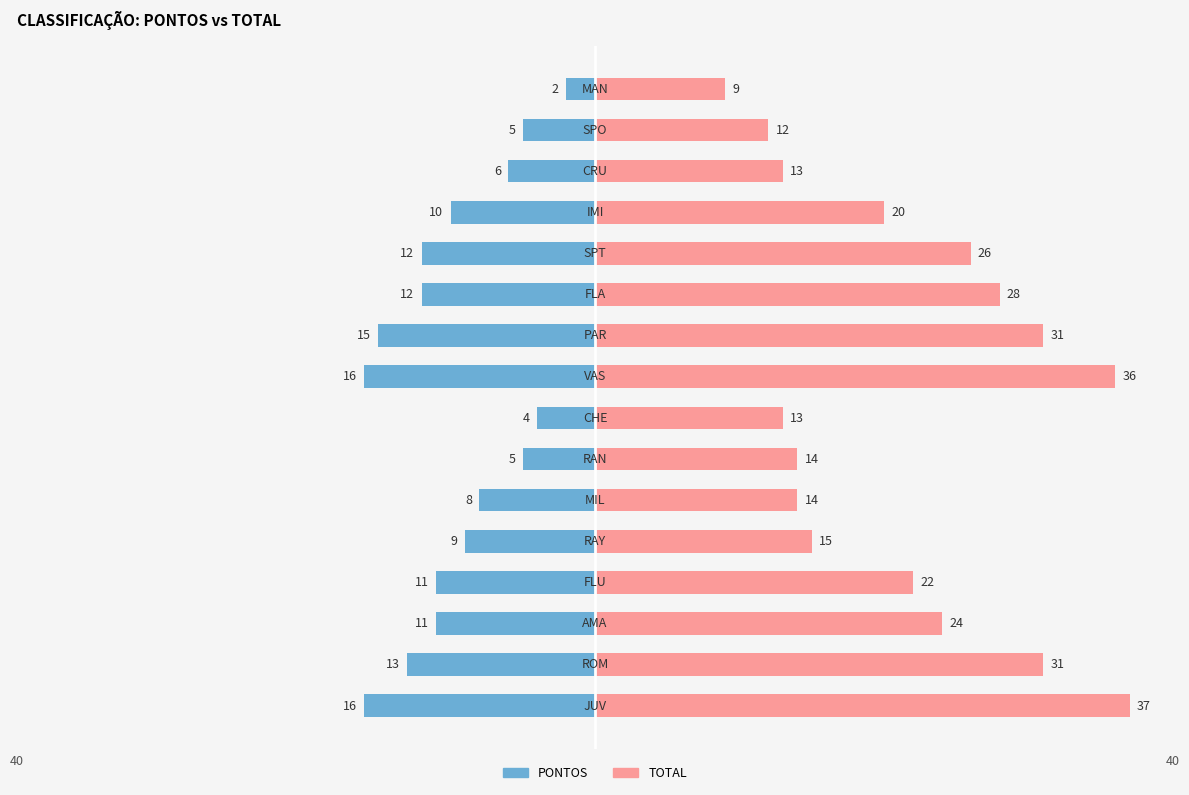

Between 13 and 12, which is larger?

13